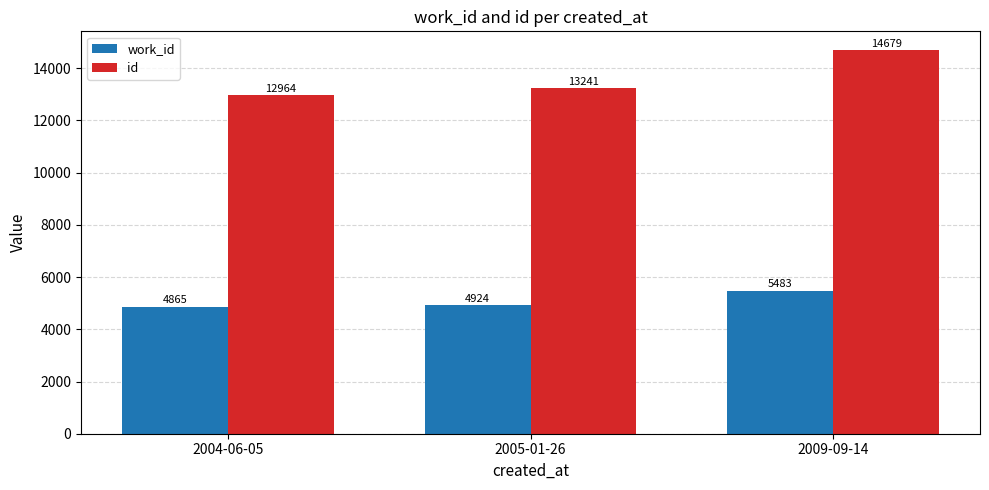

What is the value of the work_id bar at the 1st from the left?

4865